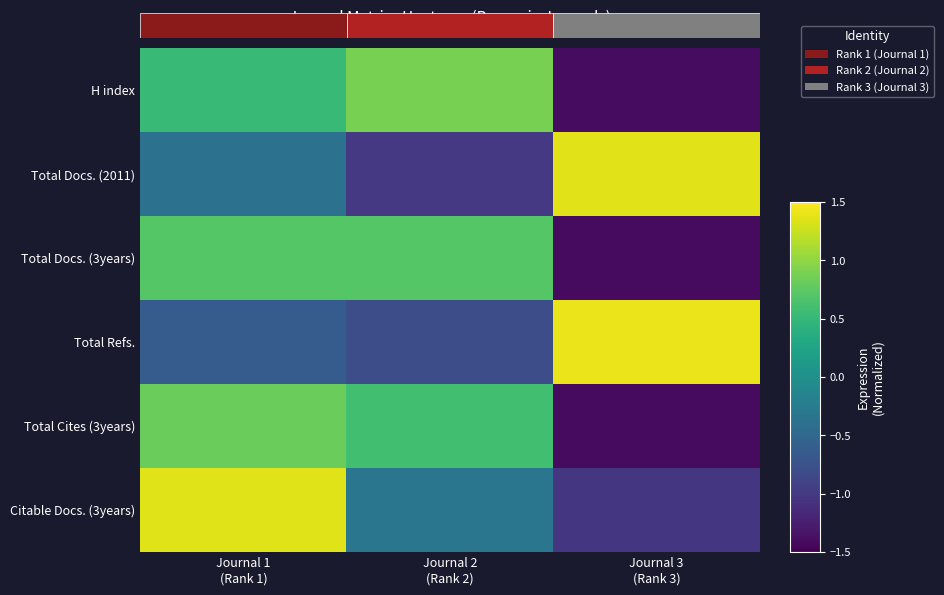

At which label does Total Docs. (3years) reach its peak?

Journal 1 (Rank 1)